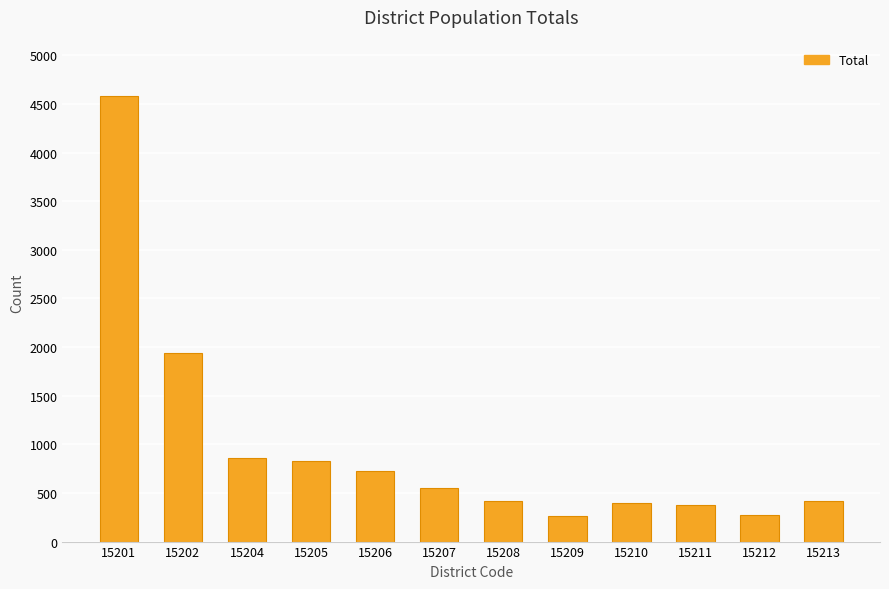

What is the minimum value shown in the chart?

260